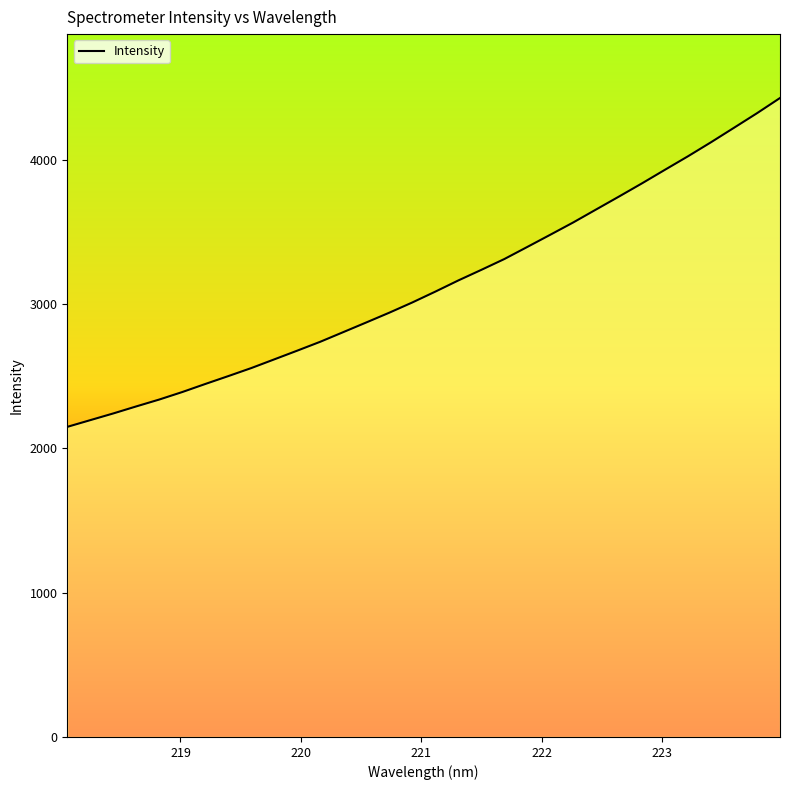

What is the smallest value displayed?

2149.0